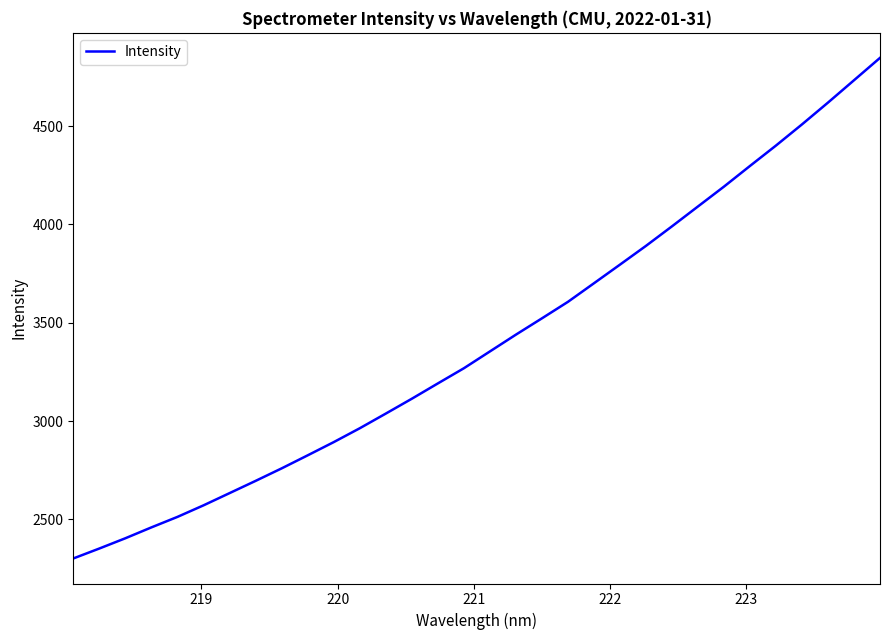

What is the smallest value displayed?

2301.5